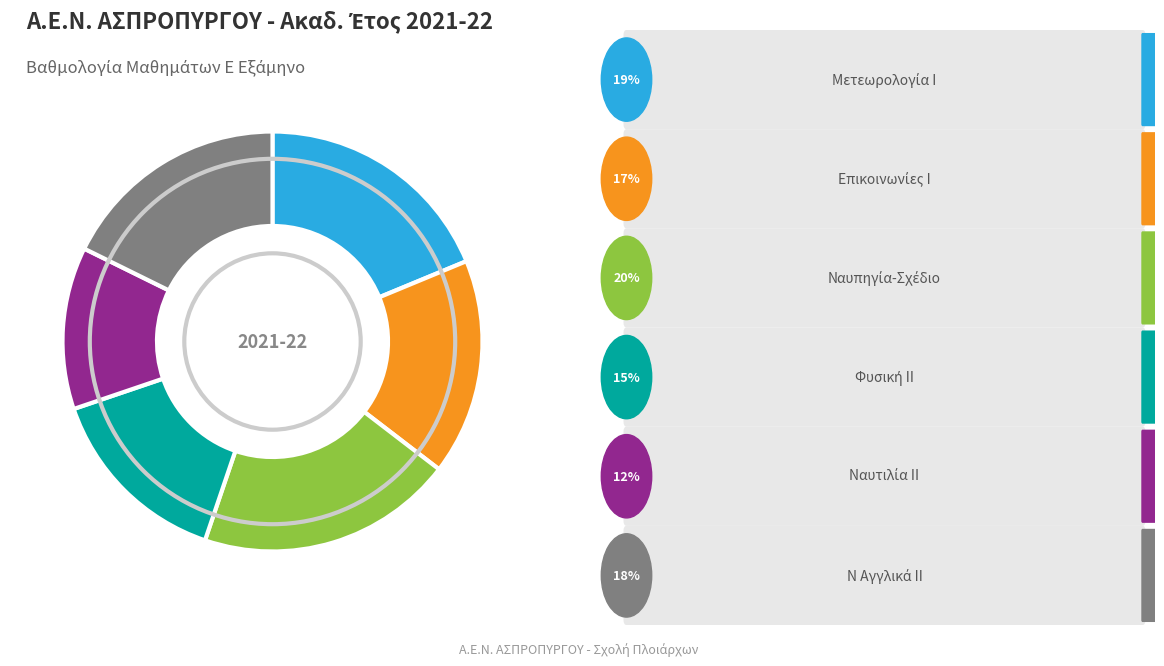

Does any single category account for the majority?

No